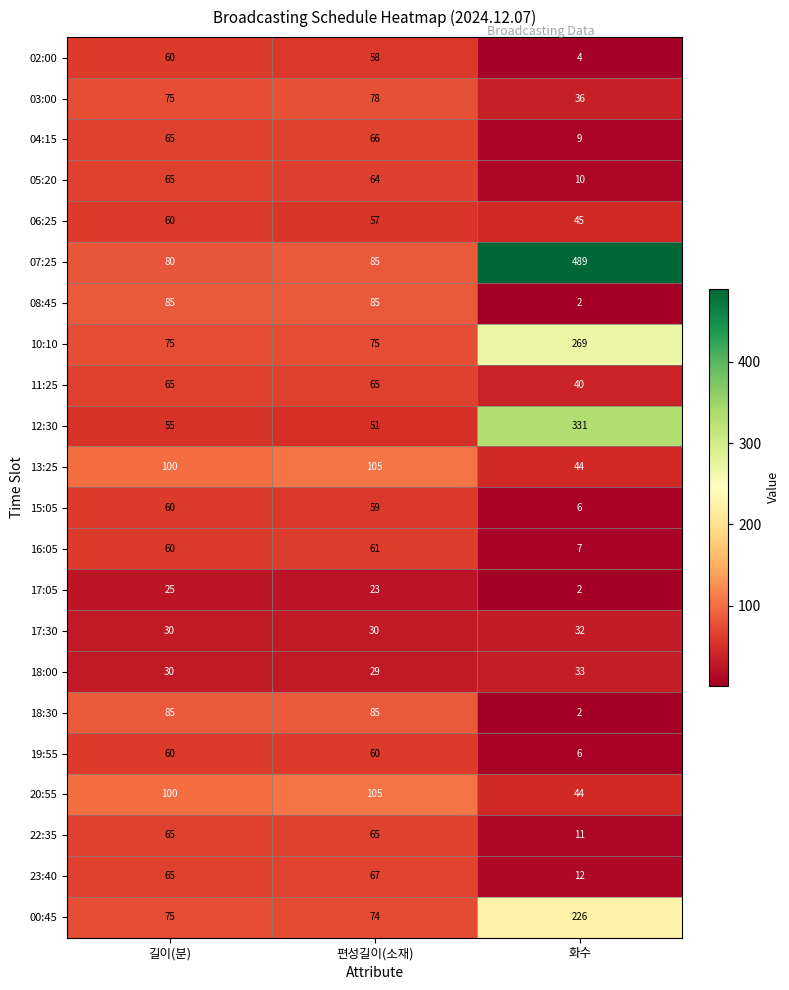

What is the sum of all 10:10 values?

419